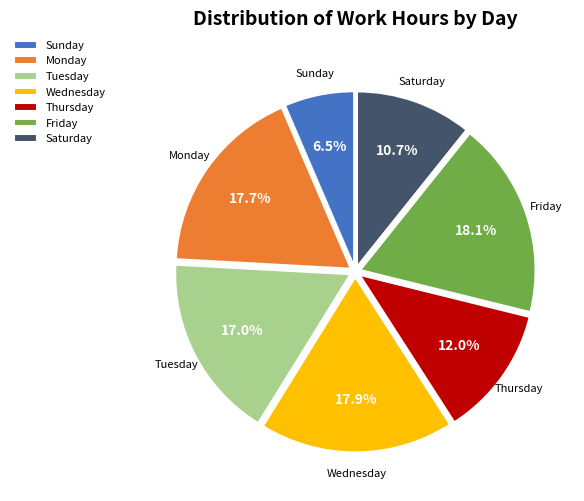

Approximately how many times larger is the value at Monday compared to Friday?

1.0